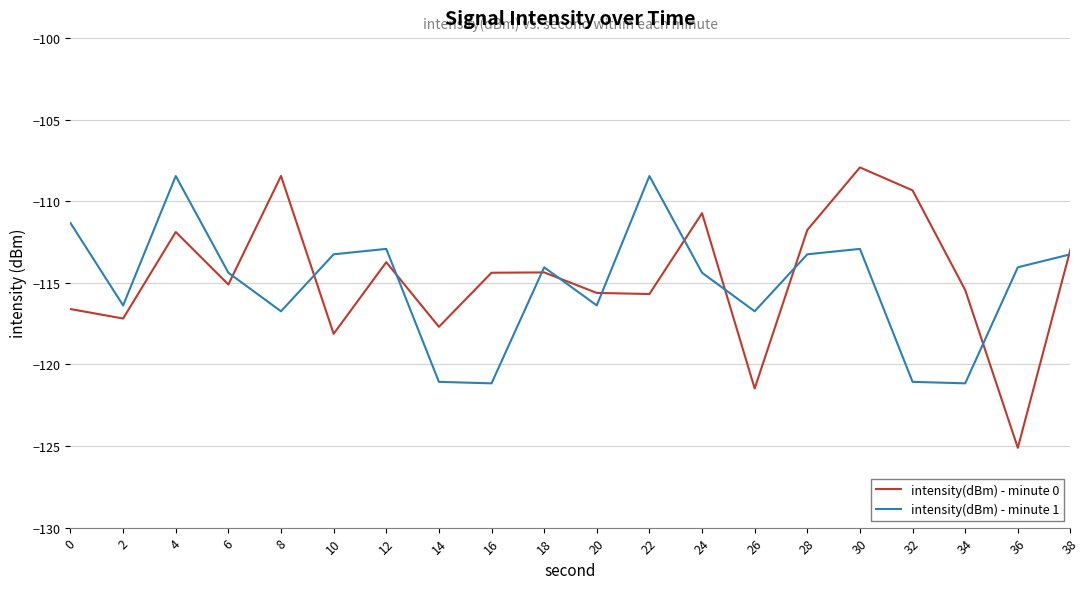

What value does the intensity(dBm) - minute 1 series have at 2?

-116.4